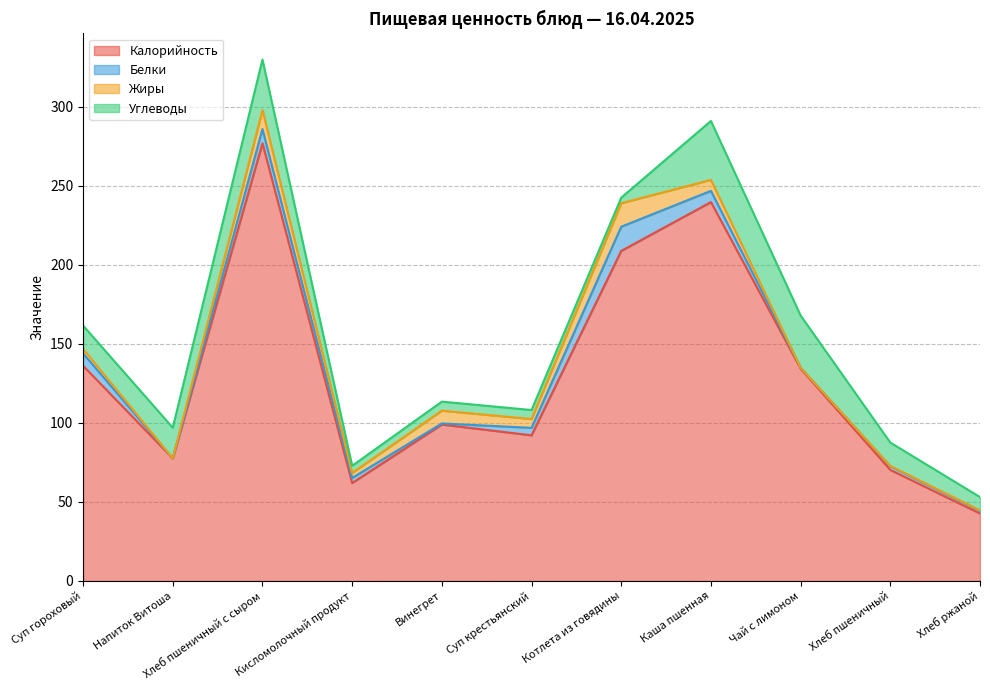

What is the difference between the highest and lowest values at Хлеб пшеничный с сыром?

268.0